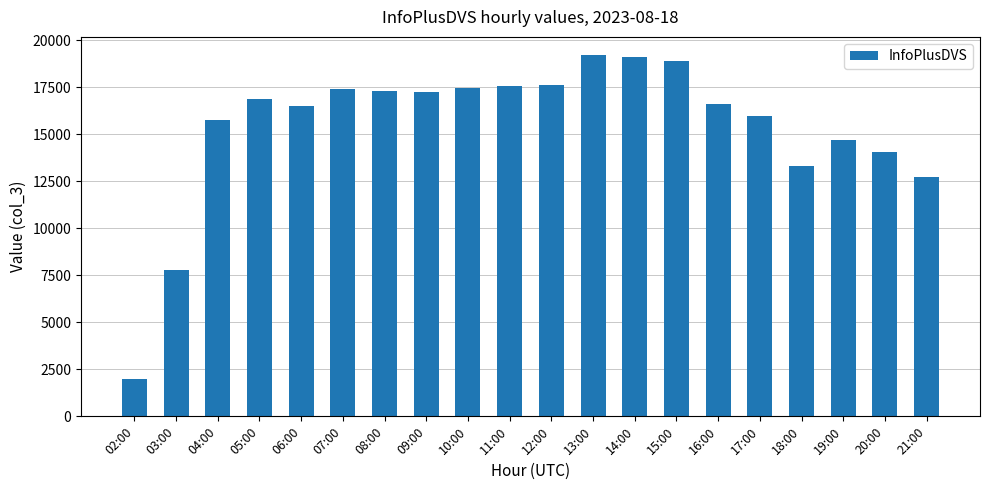

Count the number of categories in the chart.

20